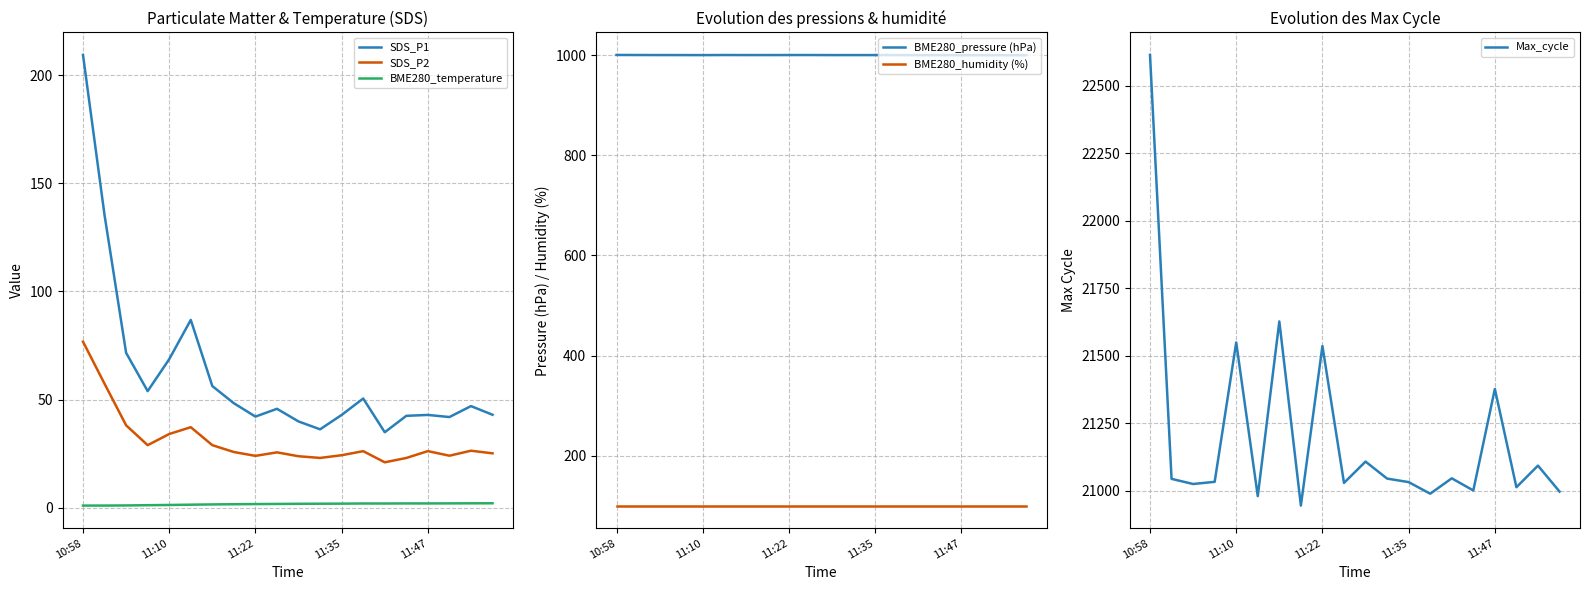

Which series has the widest spread of values?

Max_cycle